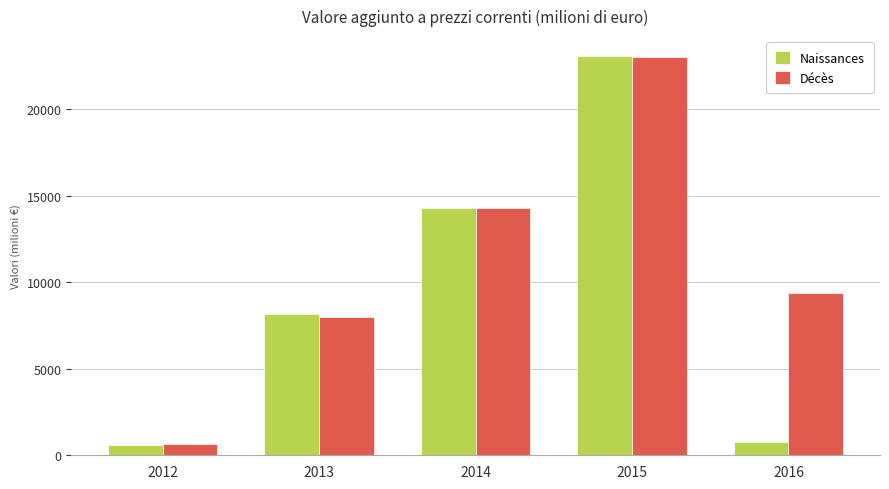

Which category has the highest value across all series?

2015